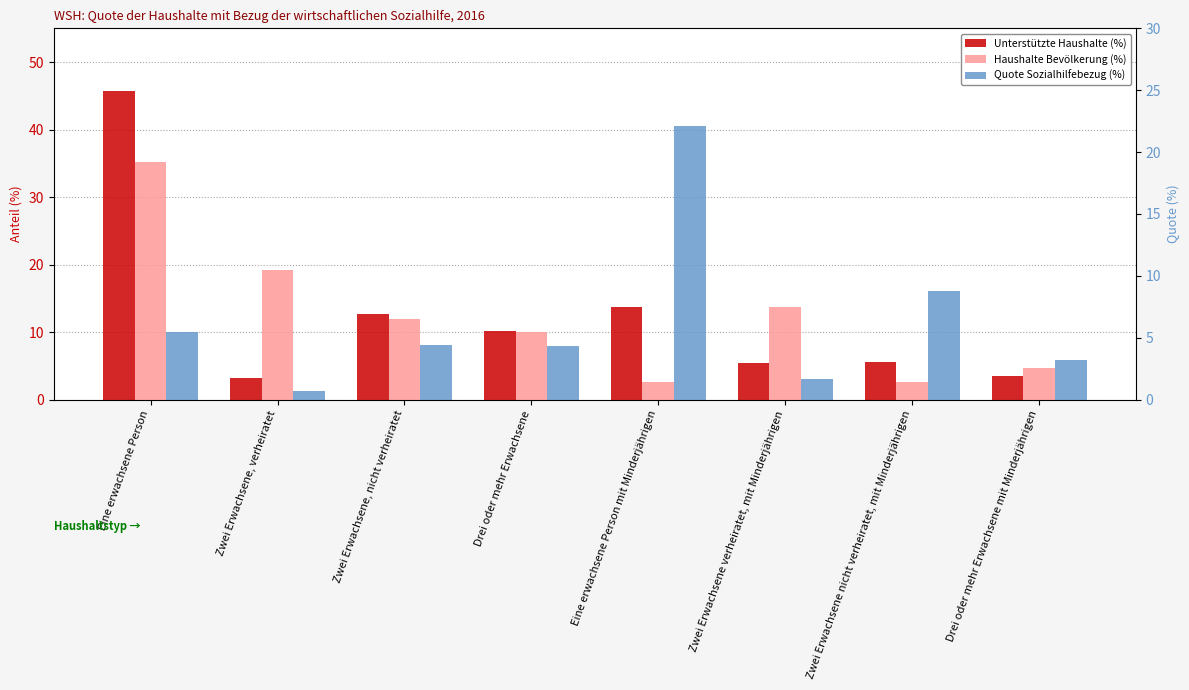

Reading left to right, extract all data points from this chart.

Unterstützte Haushalte (%): 45.7	3.2	12.7	10.2	13.8	5.5	5.5	3.5
Haushalte Bevölkerung (%): 35.1	19.2	11.9	10.0	2.6	13.7	2.6	4.7
Quote Sozialhilfebezug (%): 5.5	0.7	4.4	4.3	22.1	1.7	8.8	3.2